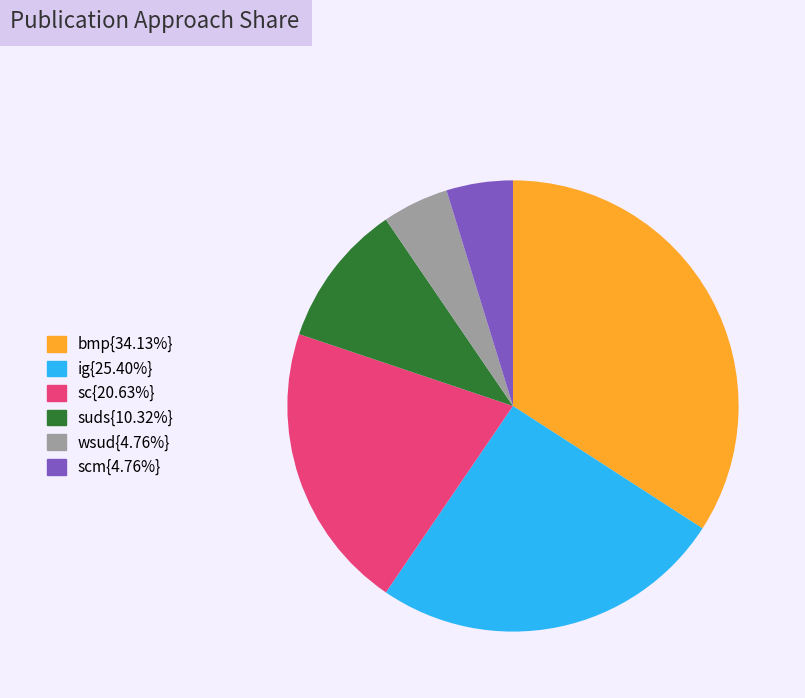

Is there any slice that represents more than half of the pie?

No